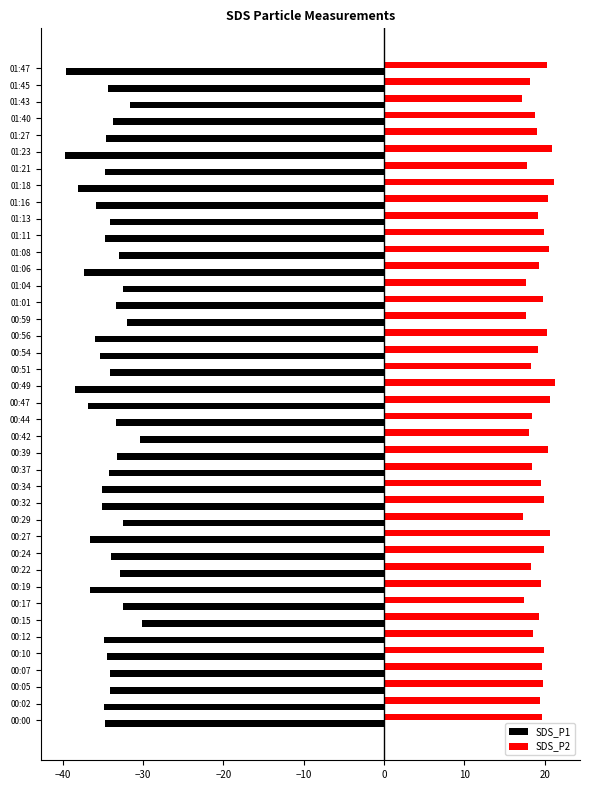

How many distinct data groups are displayed?

2